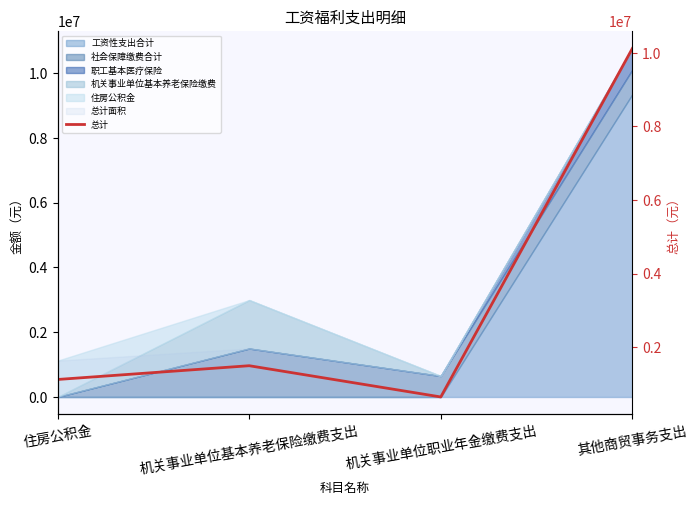

What is the difference between the values at 住房公积金 and 其他商贸事务支出?

8996613.4